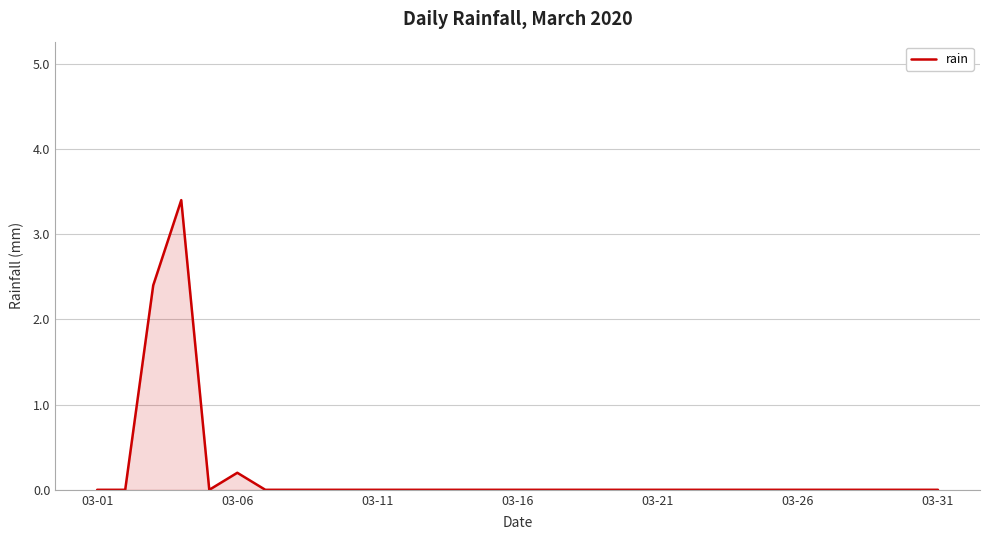

What is the difference between the maximum and minimum values?

3.4